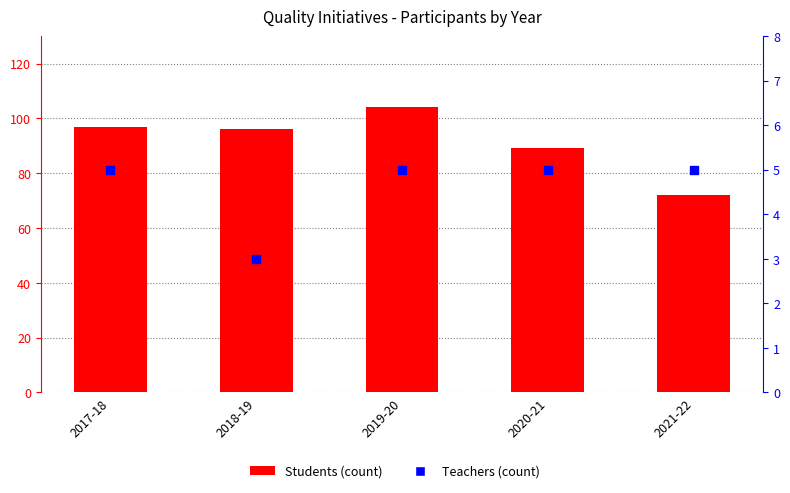

Is the value of Students at 2021-22 greater than the value of Teachers at 2018-19?

Yes